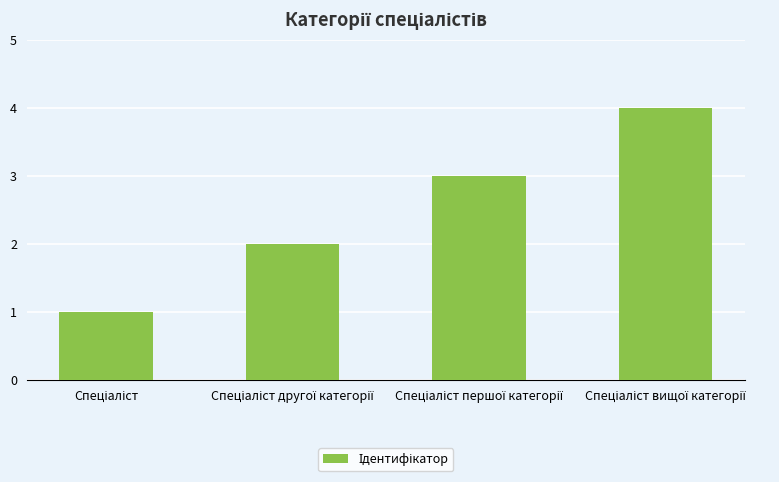

Count the number of data series in this chart.

1